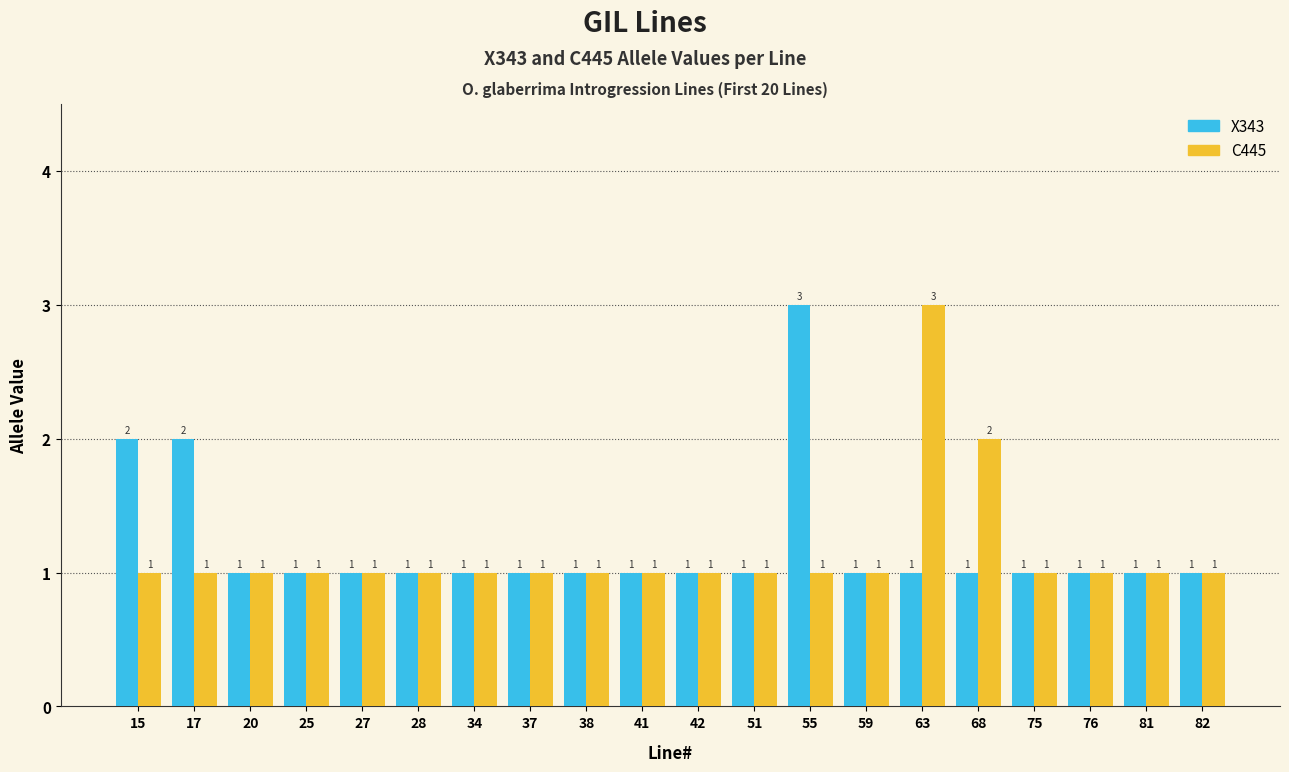

What is the value of the C445 bar at the 5th from the left?

1